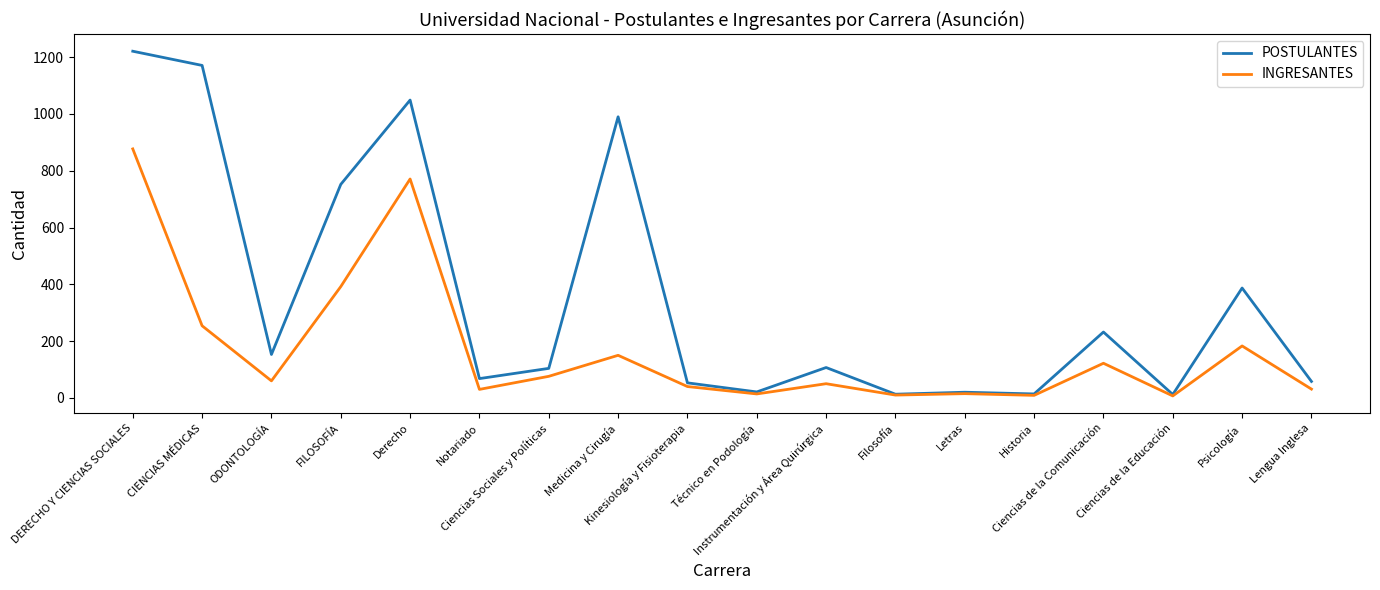

List the series in order of their peak value, highest first.

POSTULANTES, INGRESANTES